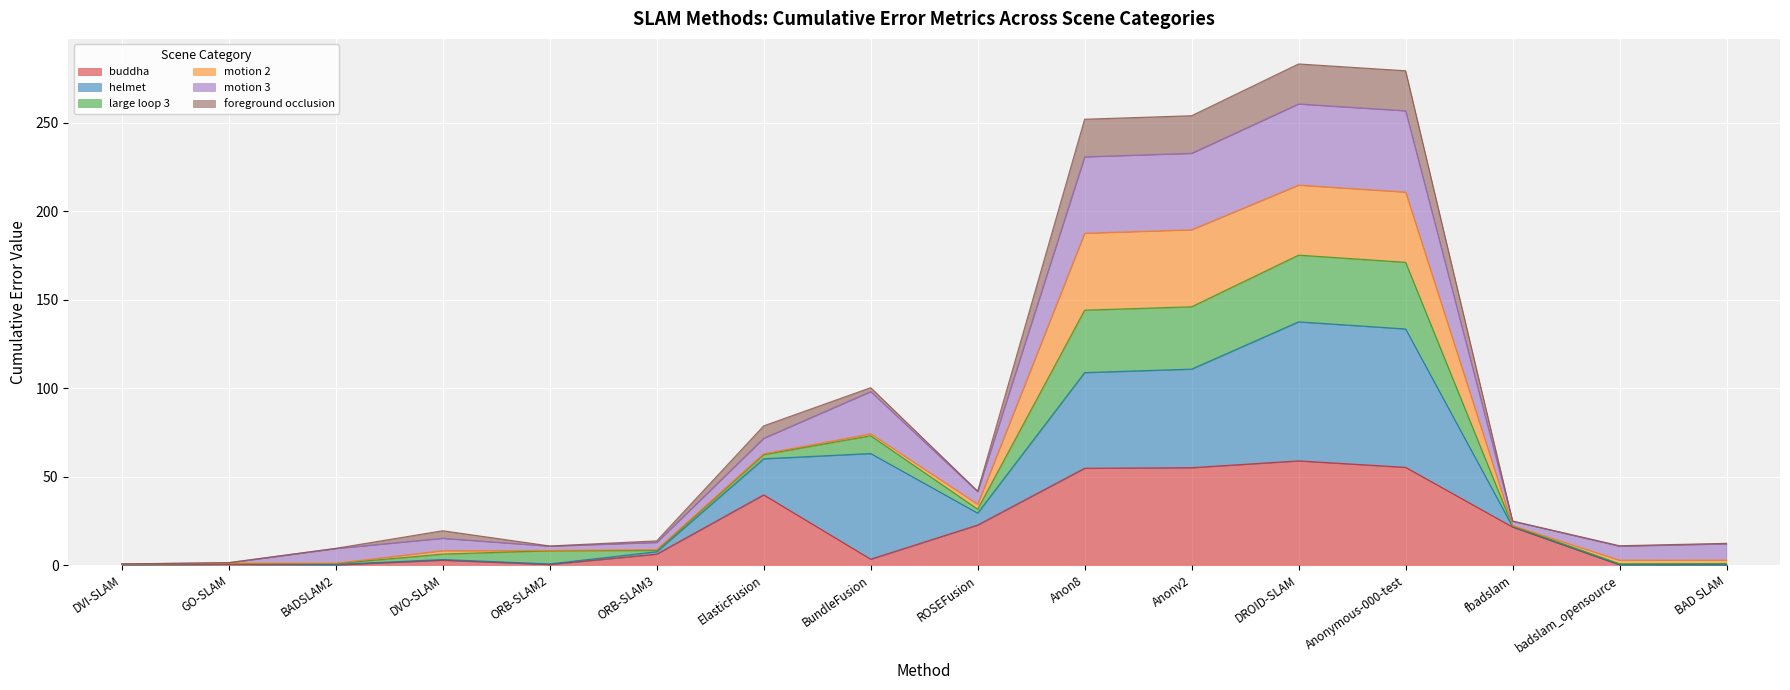

The value of buddha at fbadslam is 11.1. True or false?

False